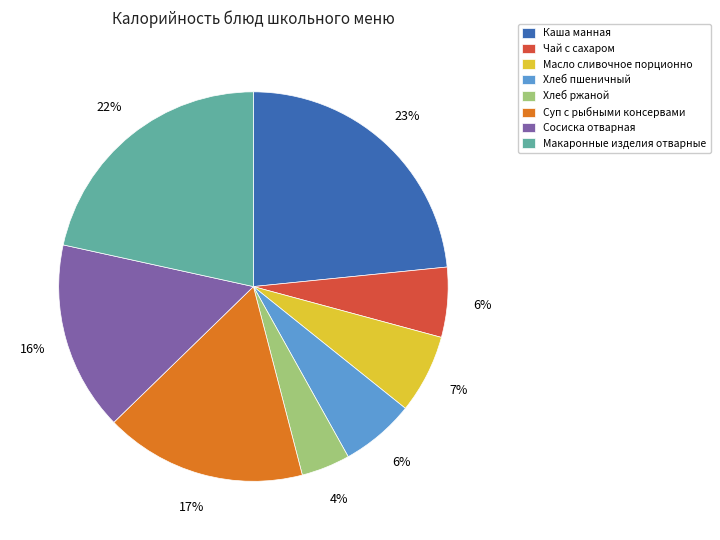

Combined, do Суп с рыбными консервами and Хлеб пшеничный account for over 50%?

No